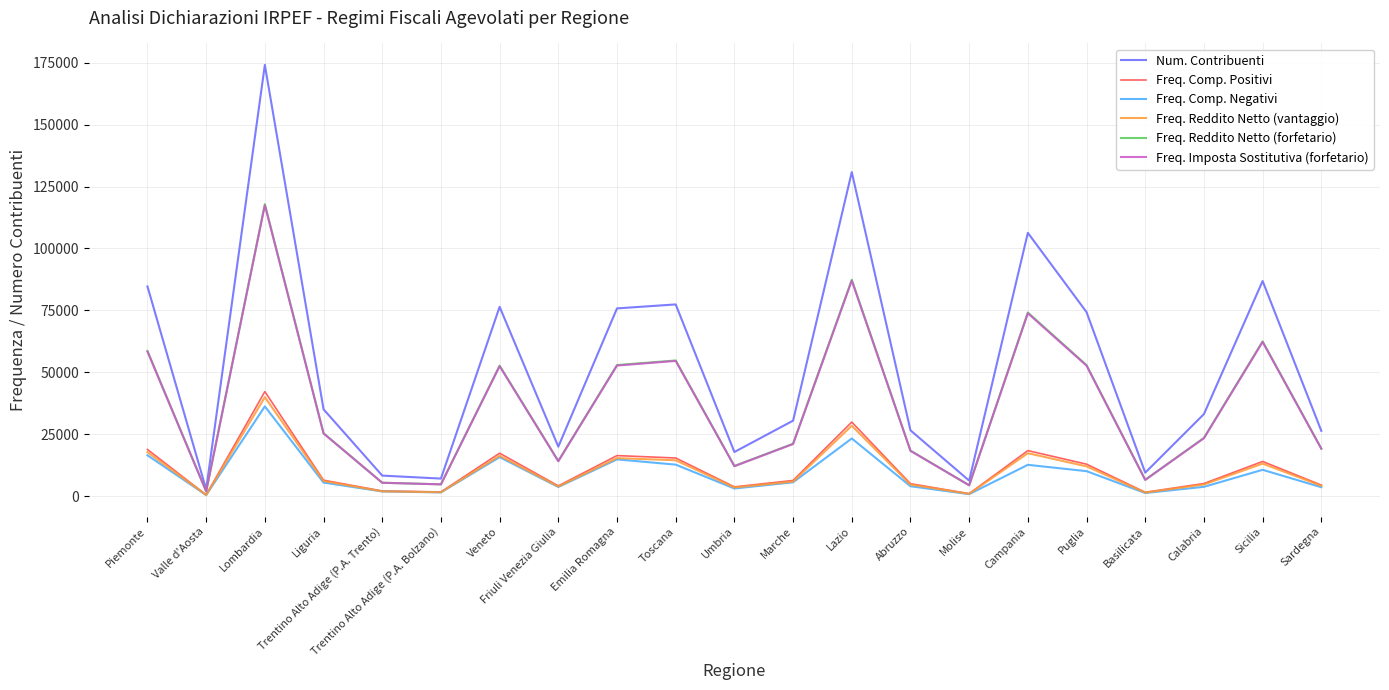

At which label does Freq. Reddito Netto (forfetario) reach its peak?

Lombardia